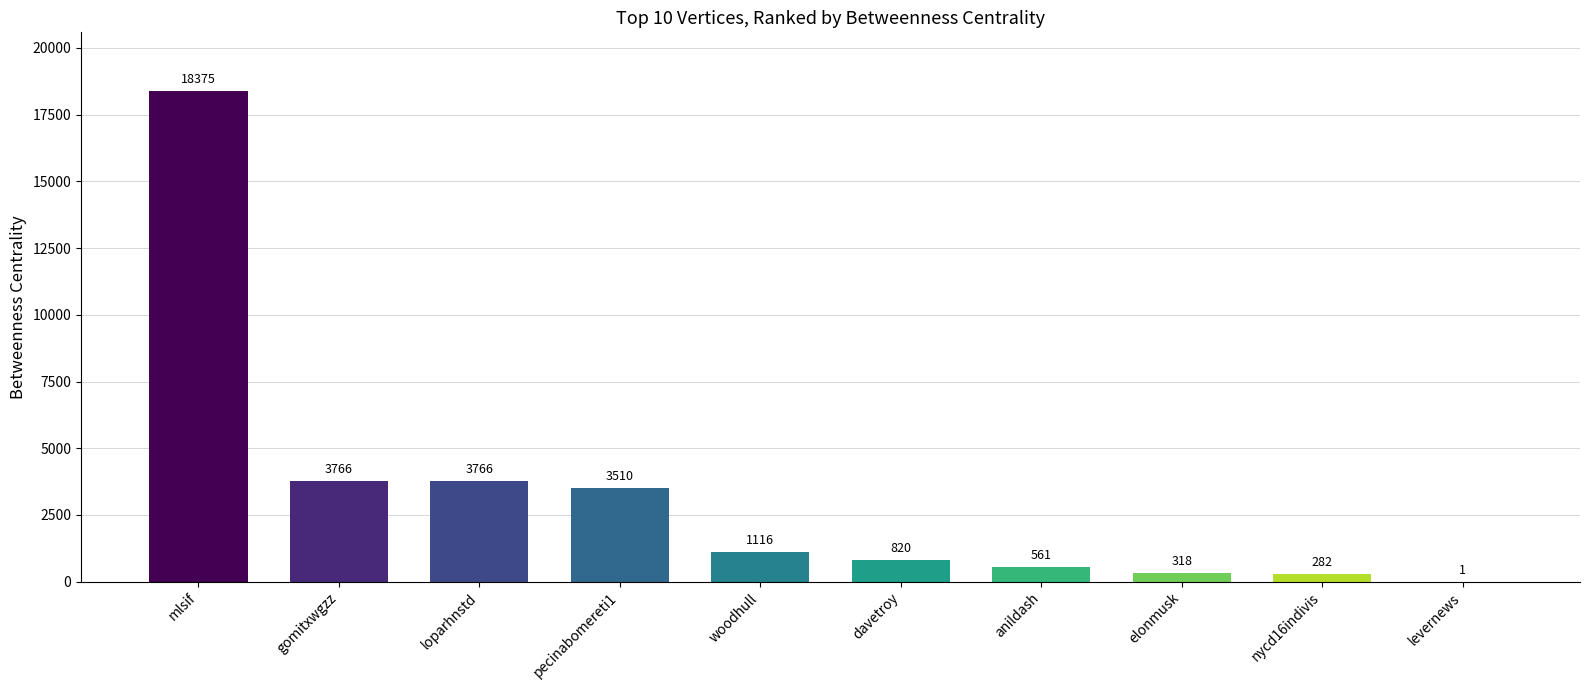

The value at loparhnstd is 5610. True or false?

False